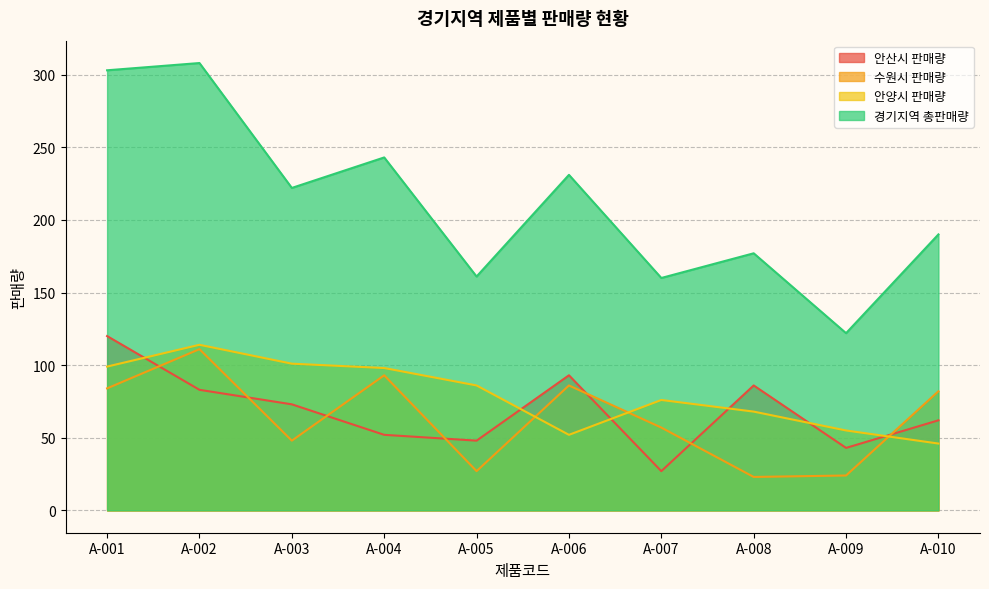

Which series changed the most between A-004 and A-007?

경기지역 총판매량